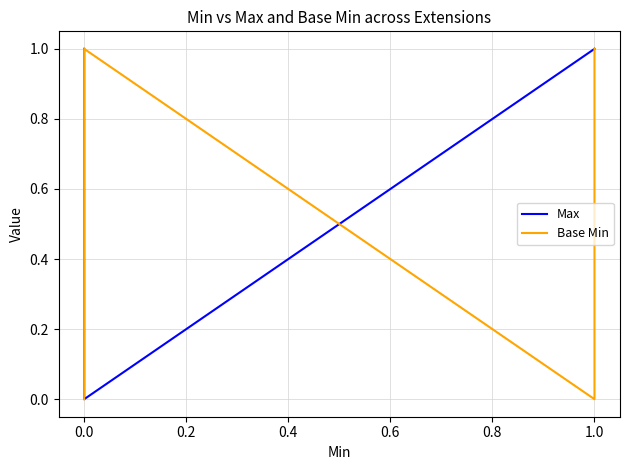

What is the difference between the maximum and minimum values in the Max series?

1